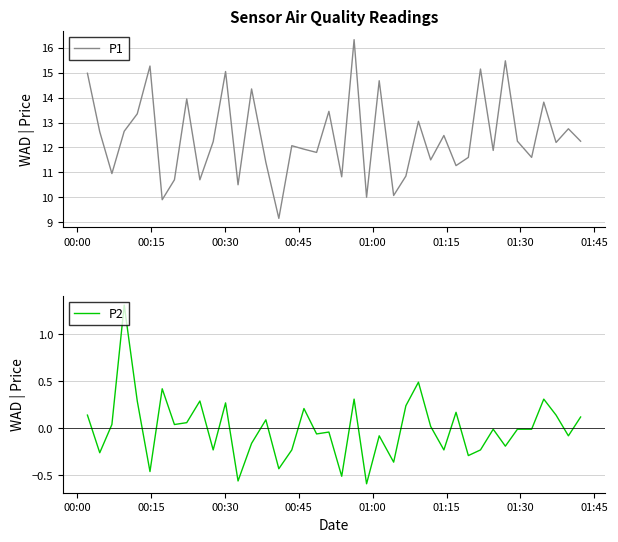

What is the minimum value for P1?

9.2